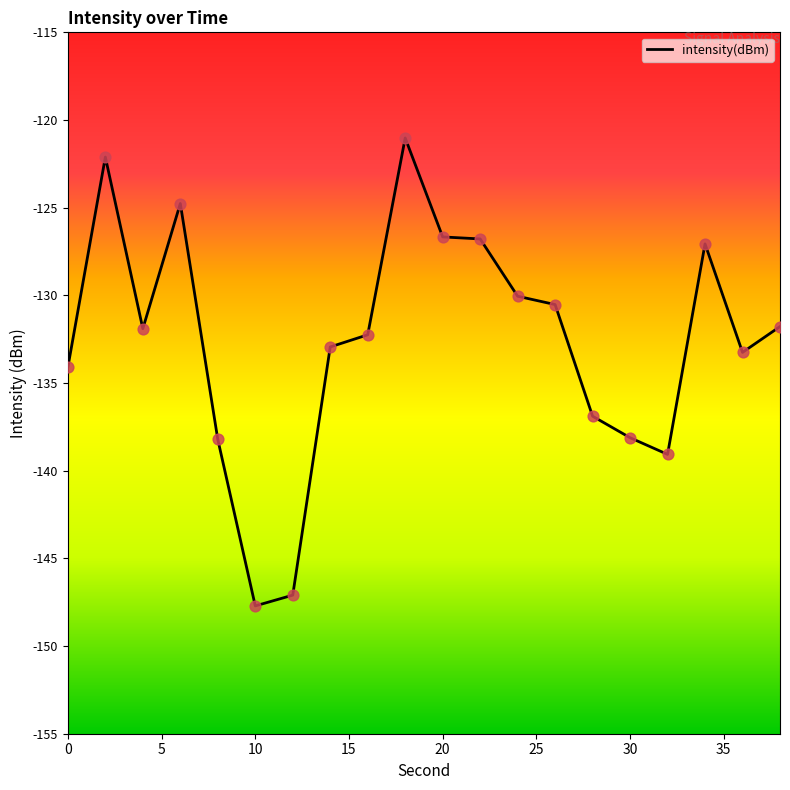

What is the difference between the maximum and minimum values?

26.7